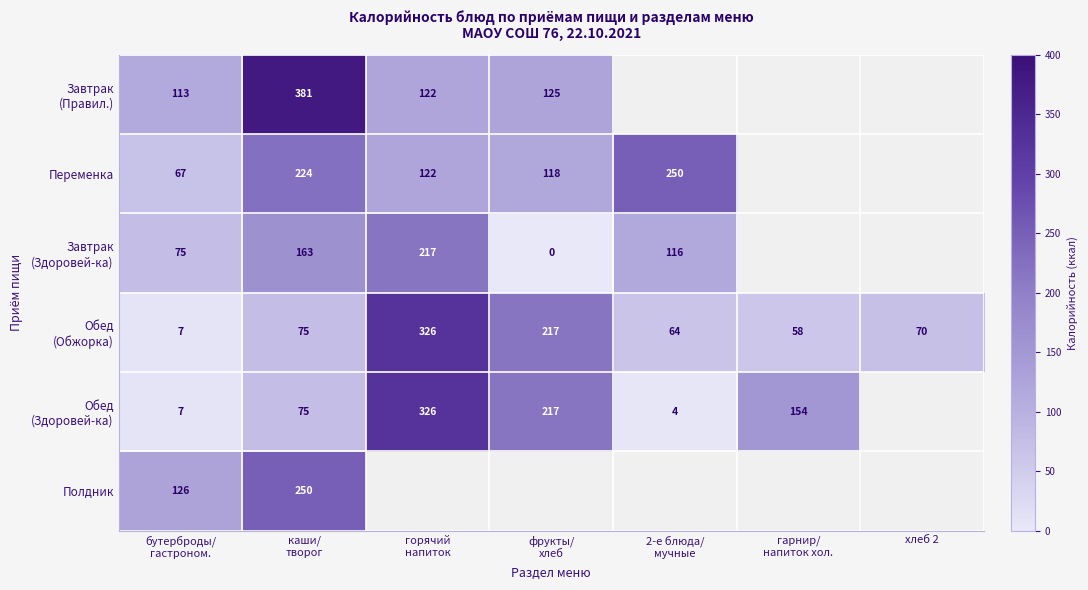

At which label does Обед (Здоровей-ка) first exceed 154?

горячий напиток